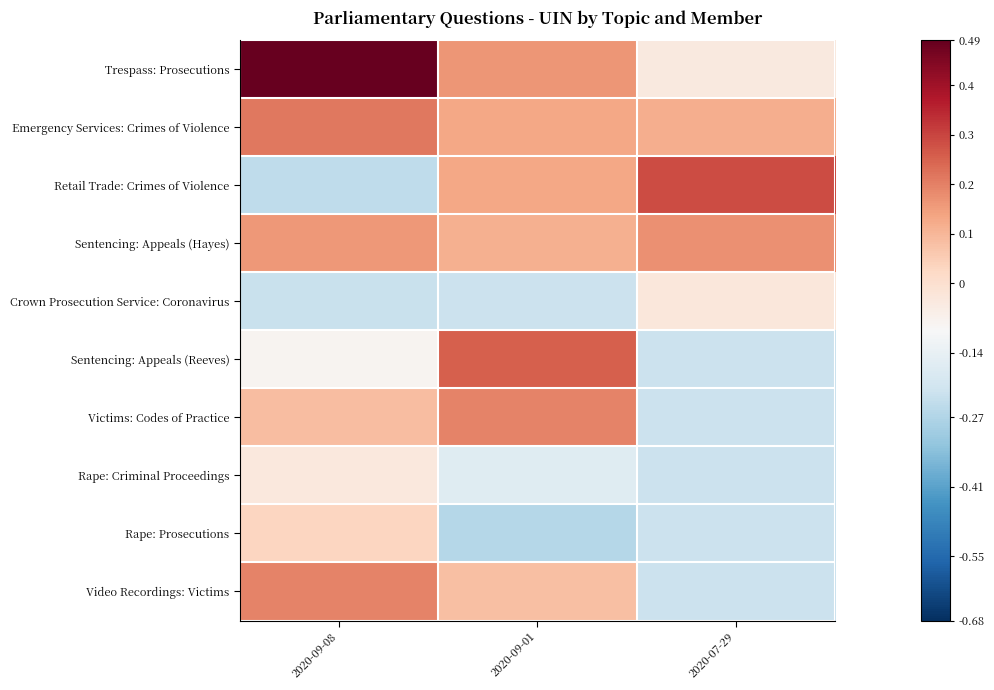

What is the minimum value shown in the chart?

-0.3